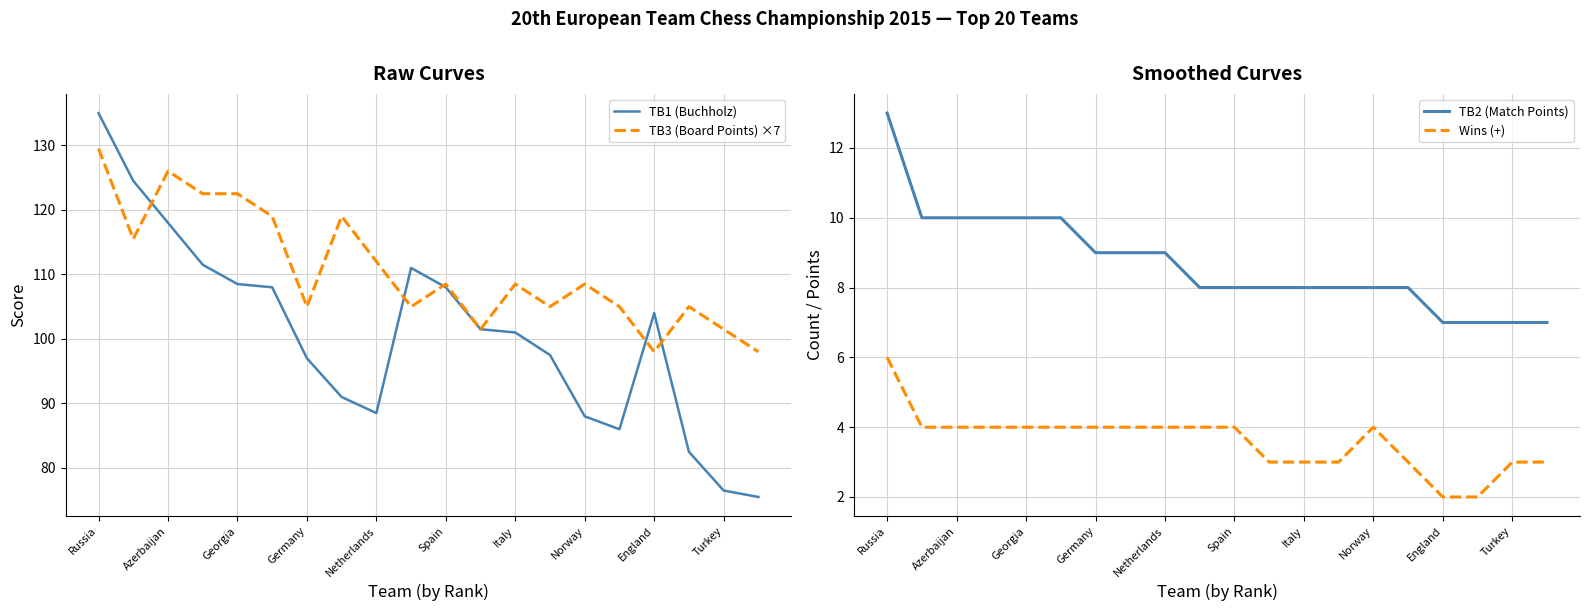

True or false: TB3 (Board Points) ×7 has a value of 188.3 at Russia.

False